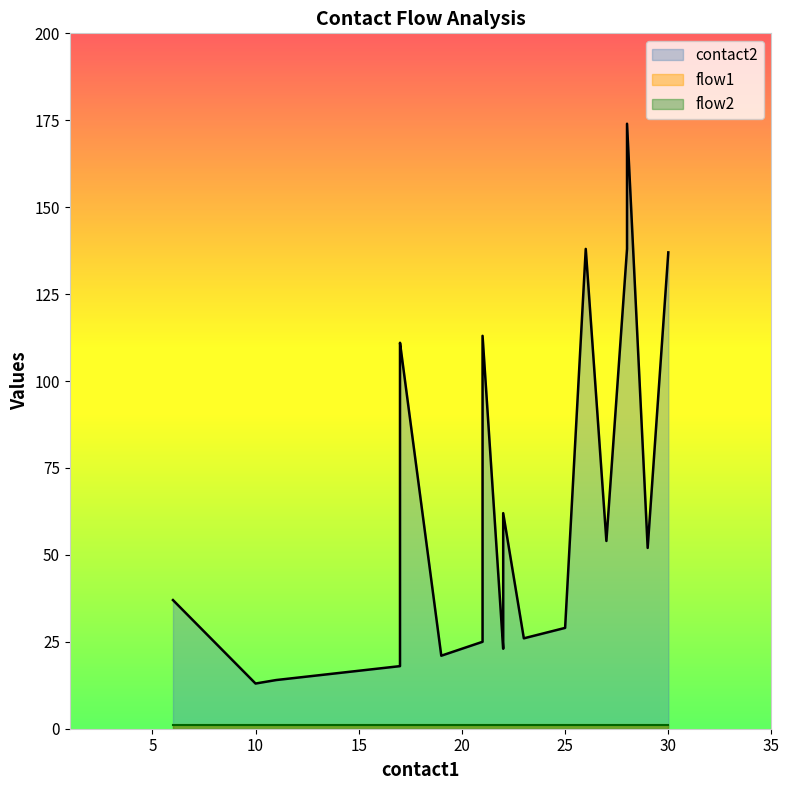

Which series has the widest spread of values?

contact2